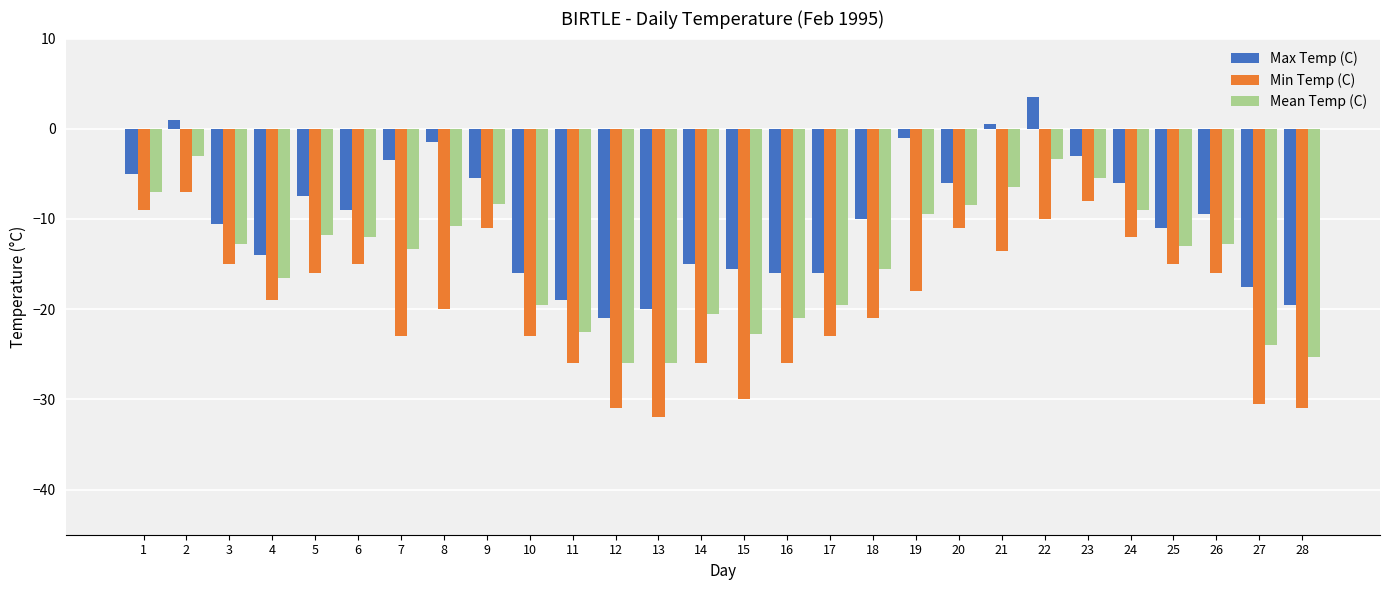

List the series in order of their peak value, lowest first.

Min Temp (C), Mean Temp (C), Max Temp (C)